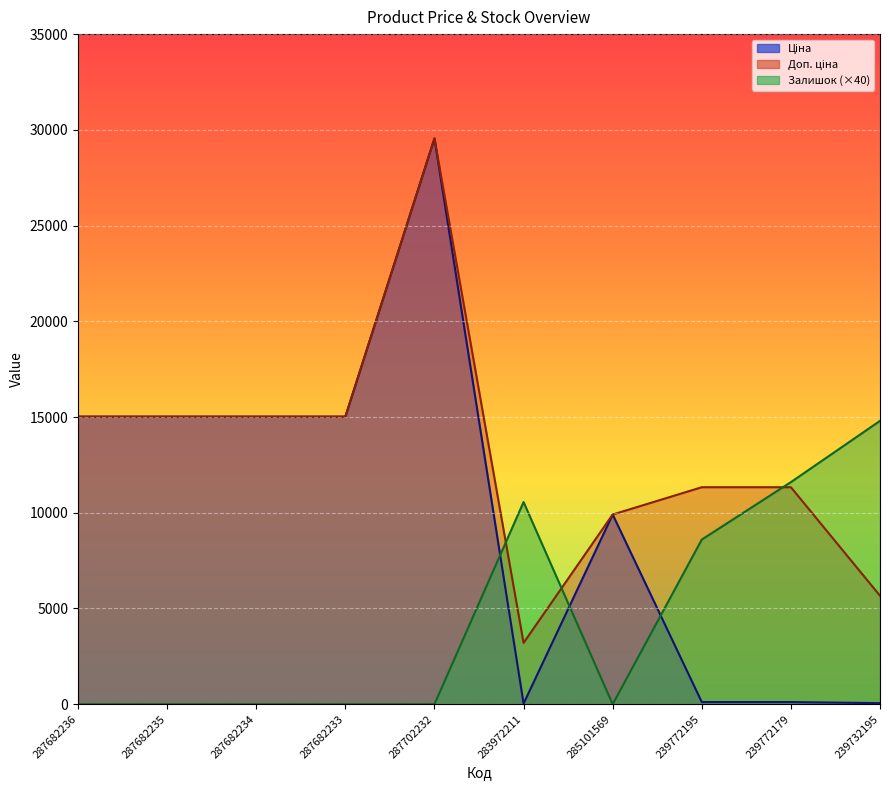

Between 287702232 and 287682235, which is larger?

287702232